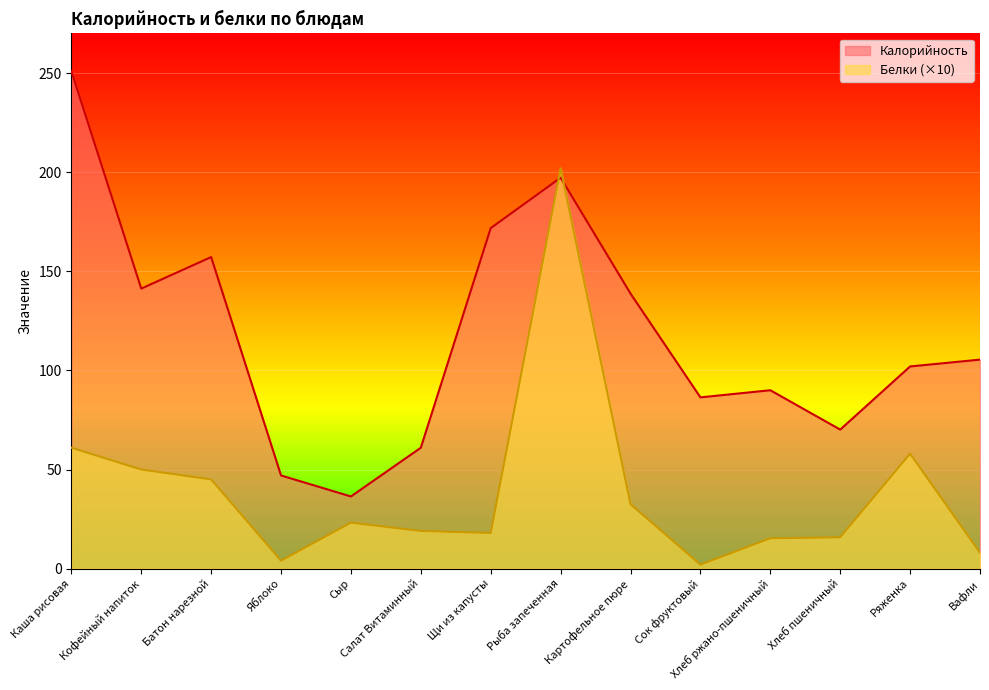

At how many categories does at least one series exceed 102?

7